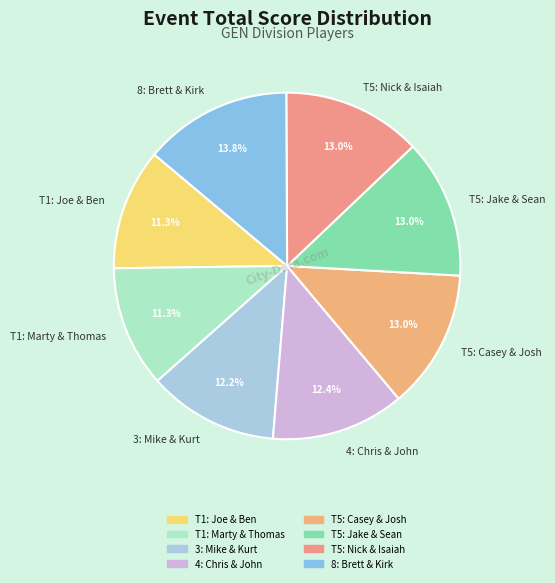

Which has a higher value, 8: Brett & Kirk or T5: Nick & Isaiah?

8: Brett & Kirk